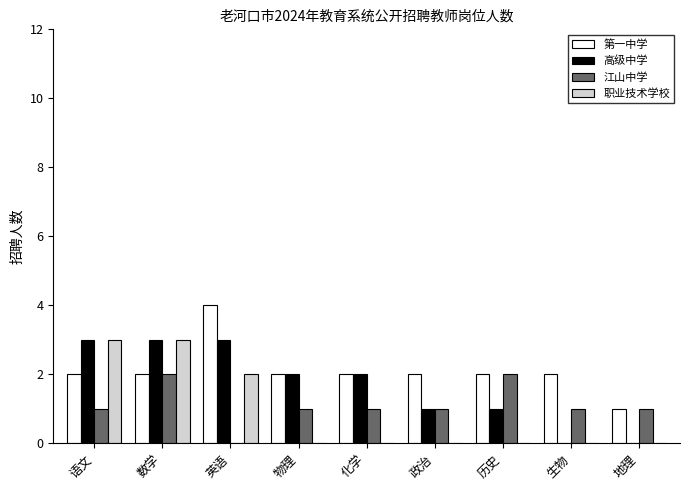

Reading left to right, what are all the values shown in this chart?

第一中学: 2	2	4	2	2	2	2	2	1
高级中学: 3	3	3	2	2	1	1	0	0
江山中学: 1	2	0	1	1	1	2	1	1
职业技术学校: 3	3	2	0	0	0	0	0	0